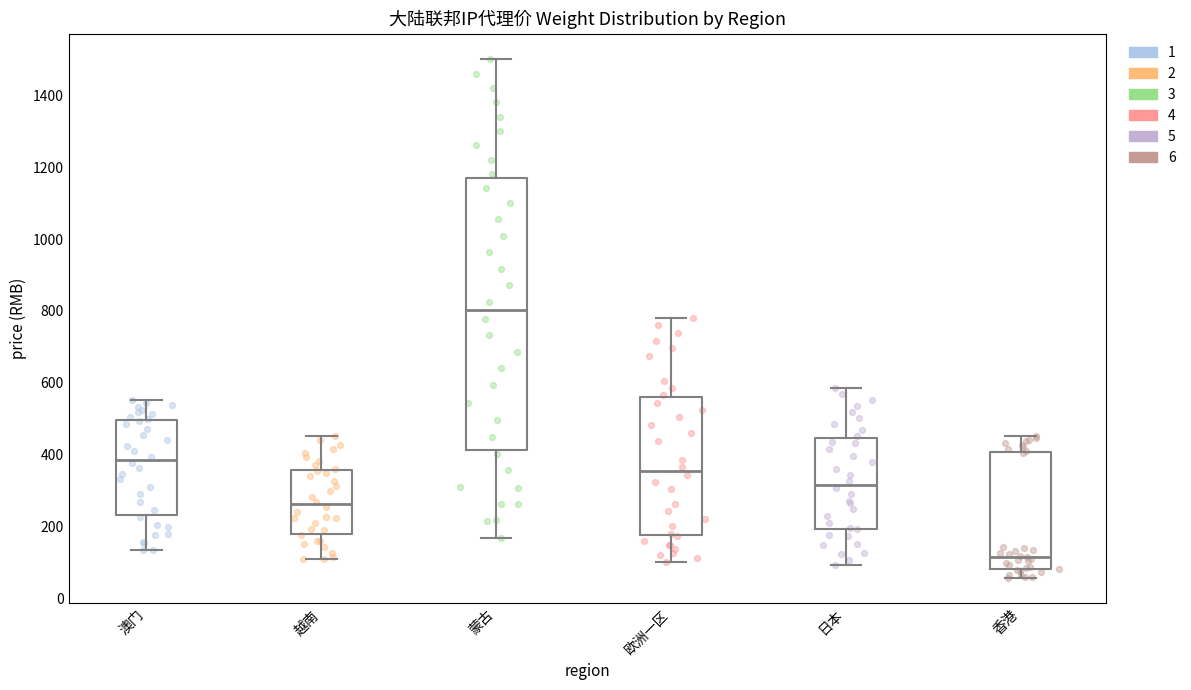

Comparing the boxes themselves (not the whiskers), which one is the tallest?

蒙古